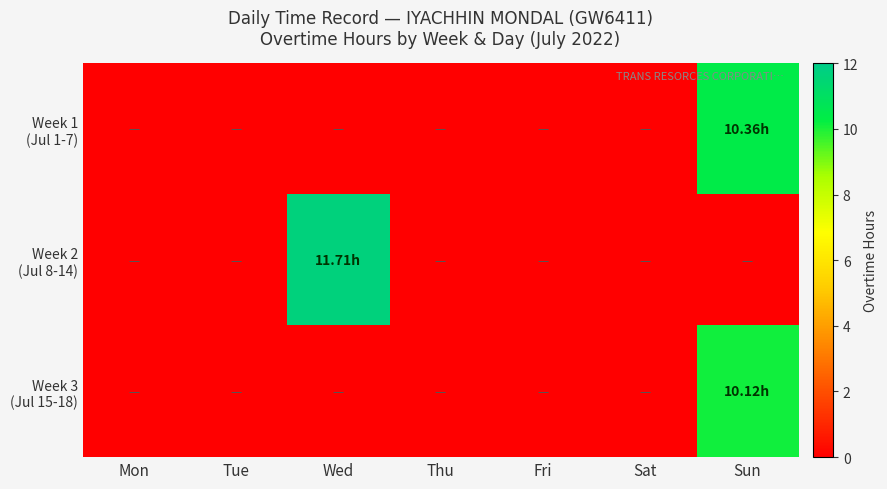

Rank the series by their maximum value, from lowest to highest.

Week 3 (Jul 15-18), Week 1 (Jul 1-7), Week 2 (Jul 8-14)